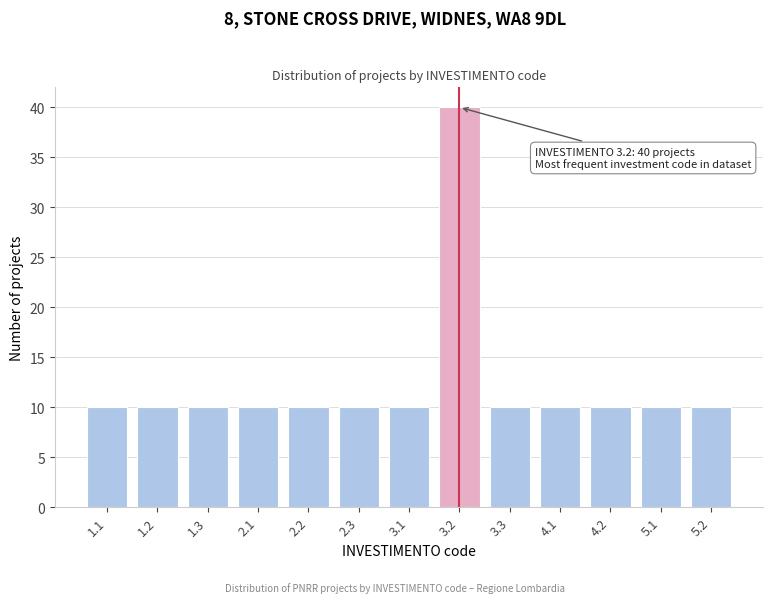

Reading left to right, list all the values displayed in this chart.

10	10	10	10	10	10	10	40	10	10	10	10	10